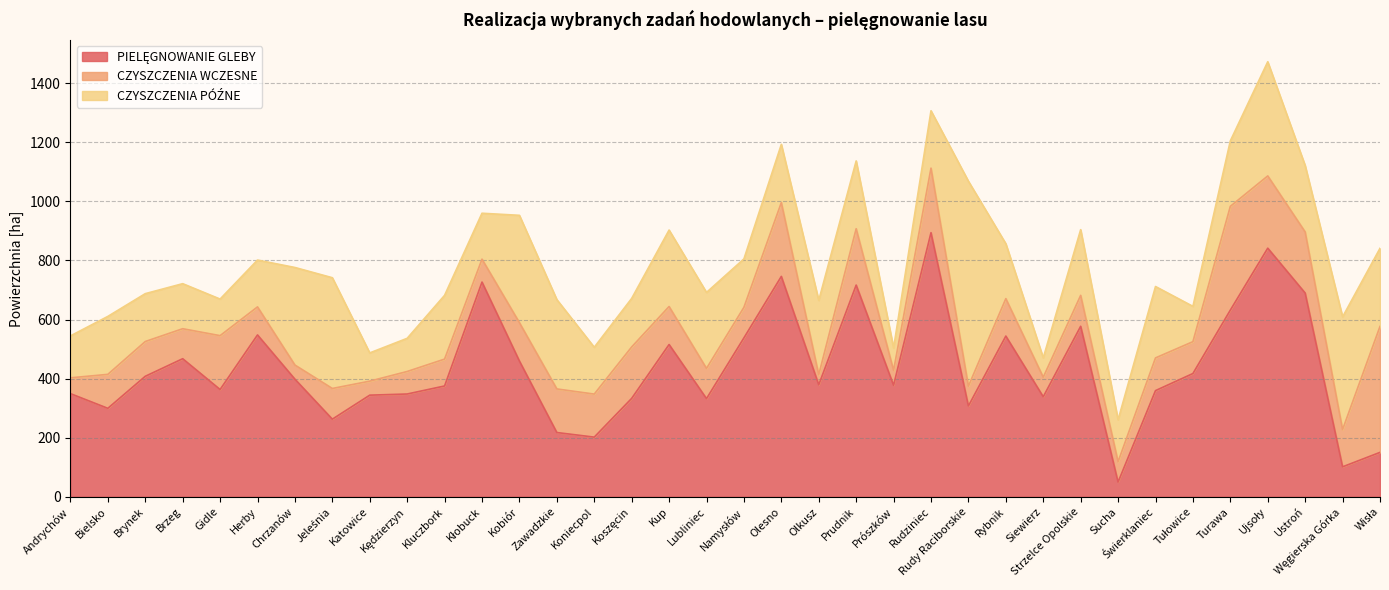

What is the value of the PIELĘGNOWANIE GLEBY point at the 14th from the left?

217.4